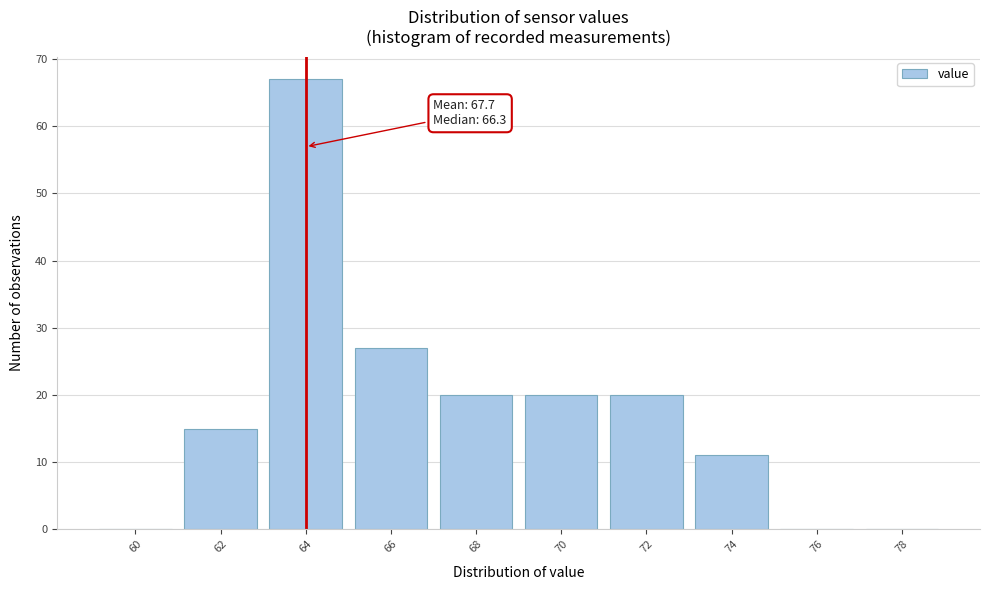

Reading right to left, what are all the values shown in this chart?

78=0	76=0	74=11	72=20	70=20	68=20	66=27	64=67	62=15	60=0